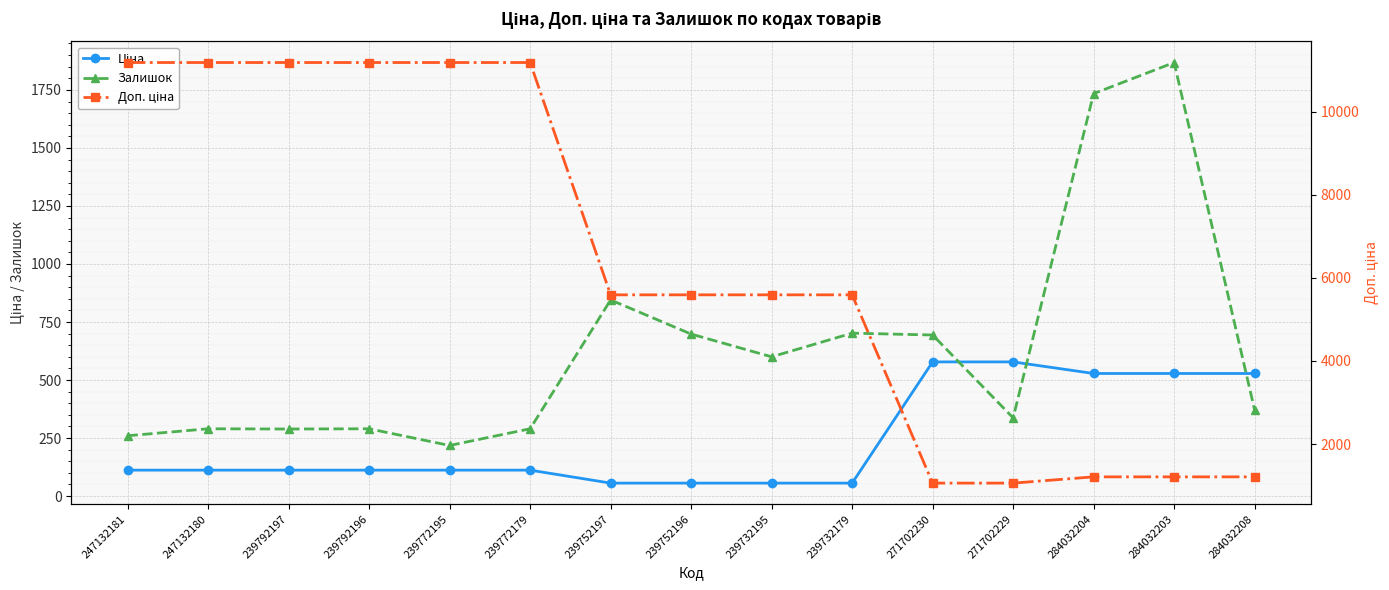

List the labels in order of Залишок value, smallest first.

239772195, 247132181, 239792197, 247132180, 239792196, 239772179, 271702229, 284032208, 239732195, 271702230, 239752196, 239732179, 239752197, 284032204, 284032203